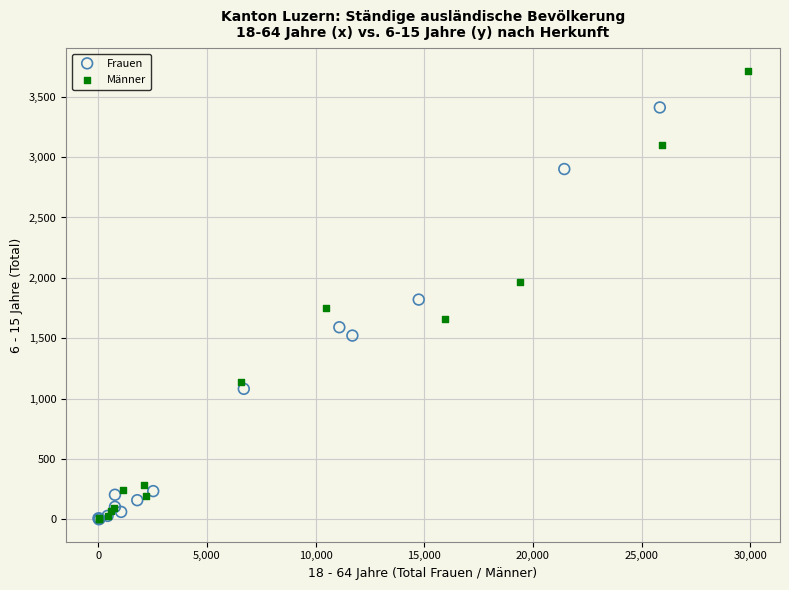

Which series reaches the maximum Y coordinate?

Männer